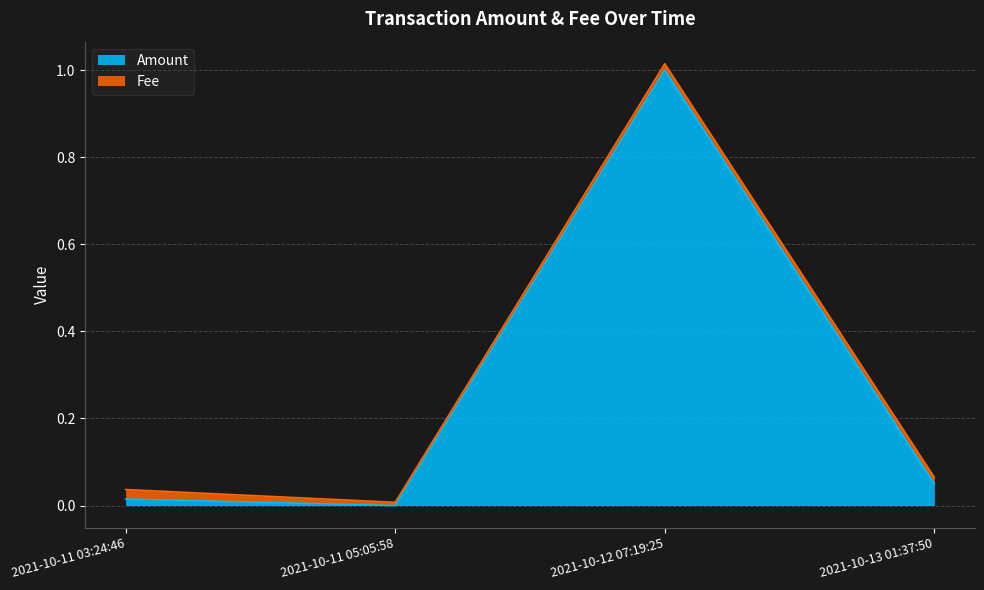

How many lines are shown in the chart?

2